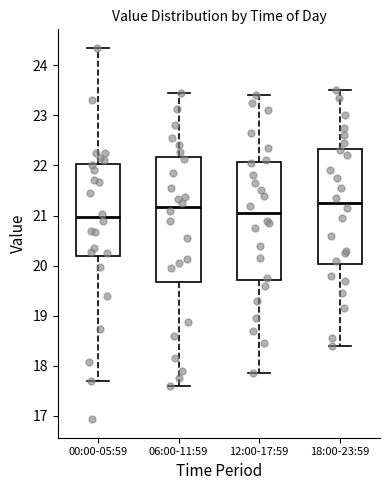

Reading left to right, read every box against the y-axis: the position of its median line, the range the box covers, and the ends of its whiskers. The values are not printed on the chart, so give them approximately, as read against the axis.

00:00-05:59: median 21.0, box 20.2 to 22.0, whiskers 17.7 to 24.4
06:00-11:59: median 21.2, box 19.7 to 22.2, whiskers 17.6 to 23.5
12:00-17:59: median 21.1, box 19.7 to 22.1, whiskers 17.9 to 23.4
18:00-23:59: median 21.3, box 20.0 to 22.3, whiskers 18.4 to 23.5